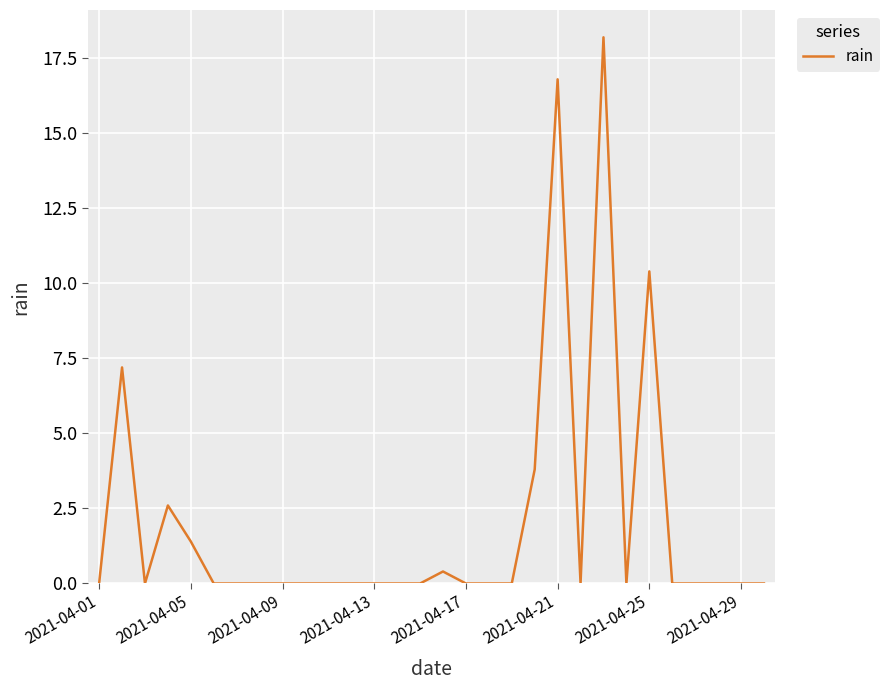

Does the chart have visible grid lines?

Yes